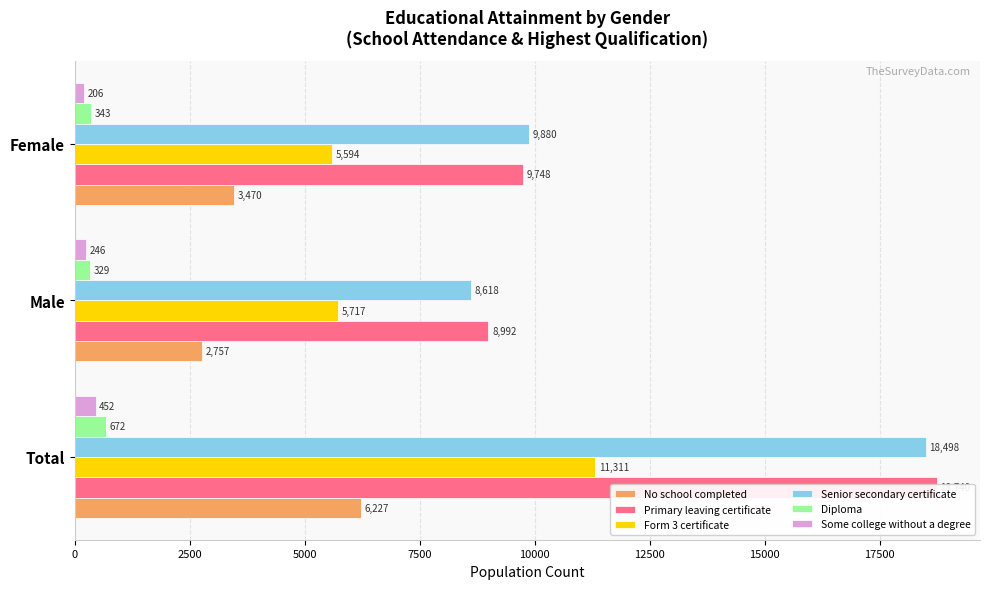

What is the total value across all series at Total?

55900